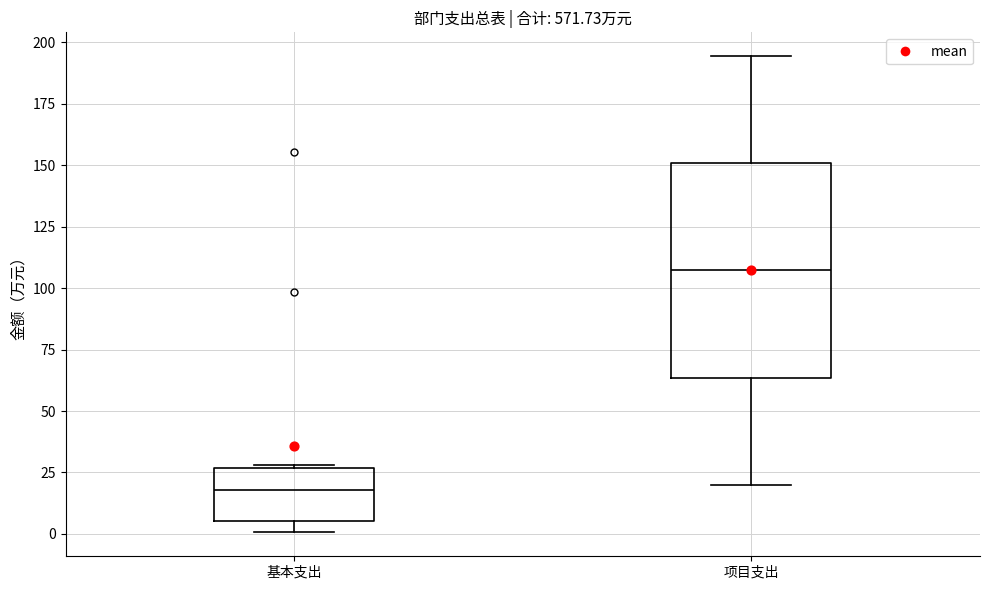

Reading left to right, transcribe this box plot: for each box, give where its median line is, the range the box spans, and where its two whiskers end, as read against the y-axis. The values are not printed on the chart, so give them approximately, as read against the axis.

基本支出: median 20, box 5 to 25, whiskers 0 to 30
项目支出: median 105, box 65 to 150, whiskers 20 to 195